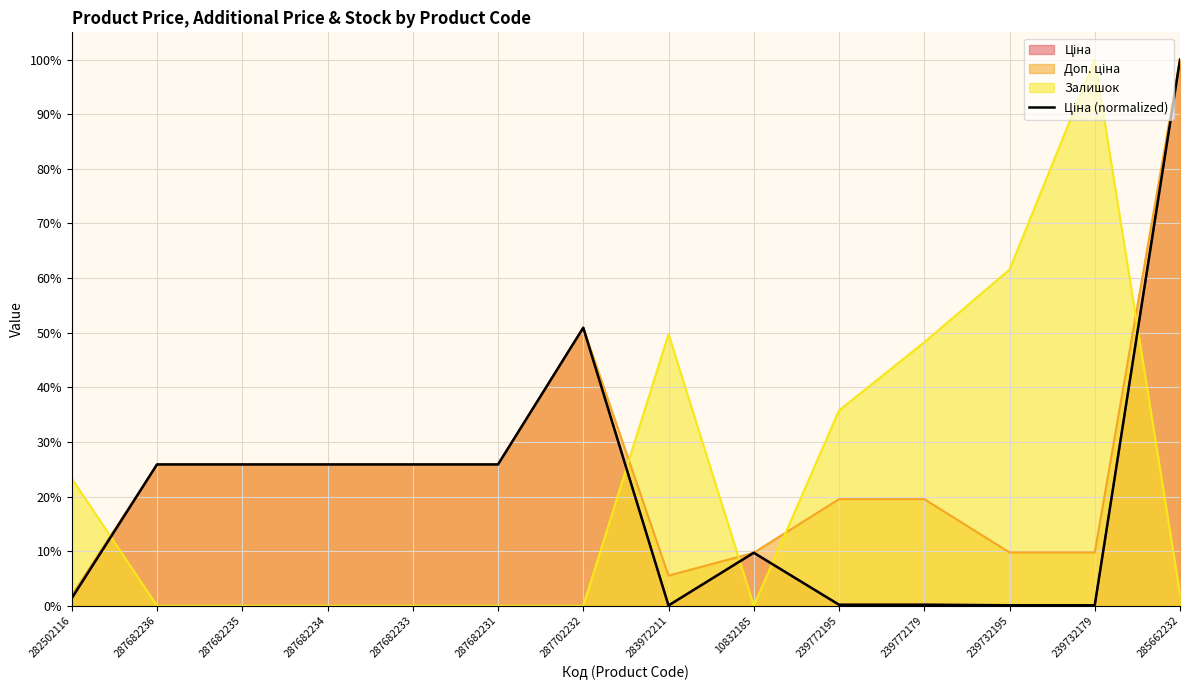

What position from the right is 287682236?

13